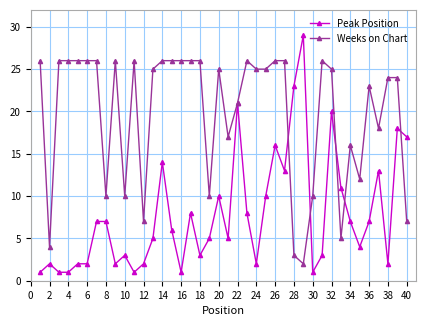

Does the chart display data point markers on the line(s)?

Yes